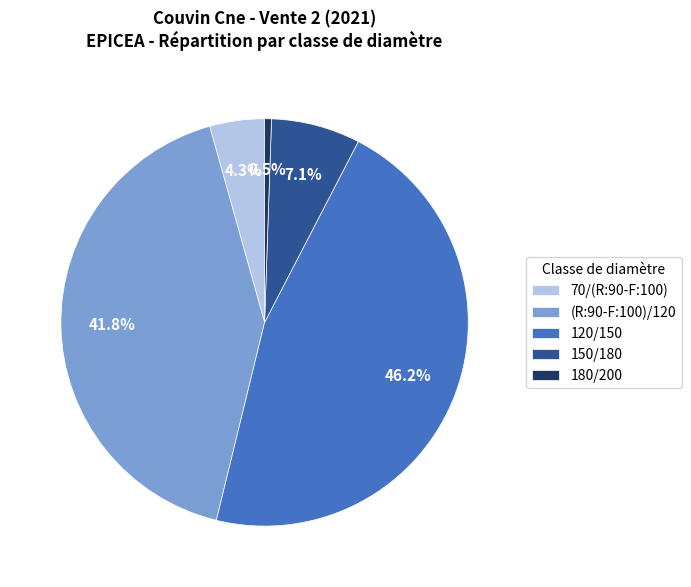

What is the total percentage of 120/150 and 180/200?

46.7%